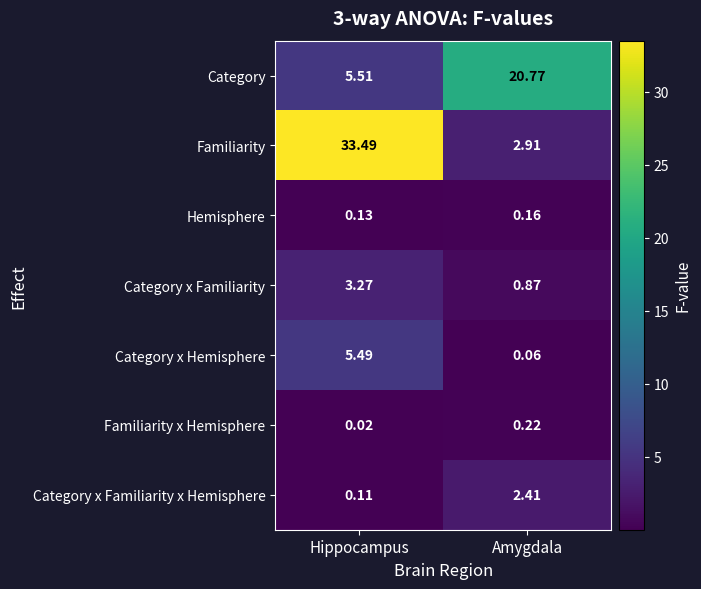

Count the number of categories in the chart.

2